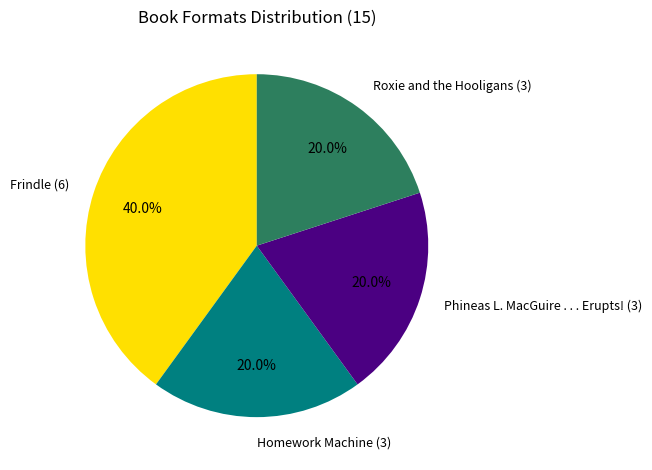

What percentage is NOT represented by Roxie and the Hooligans?

80.0%